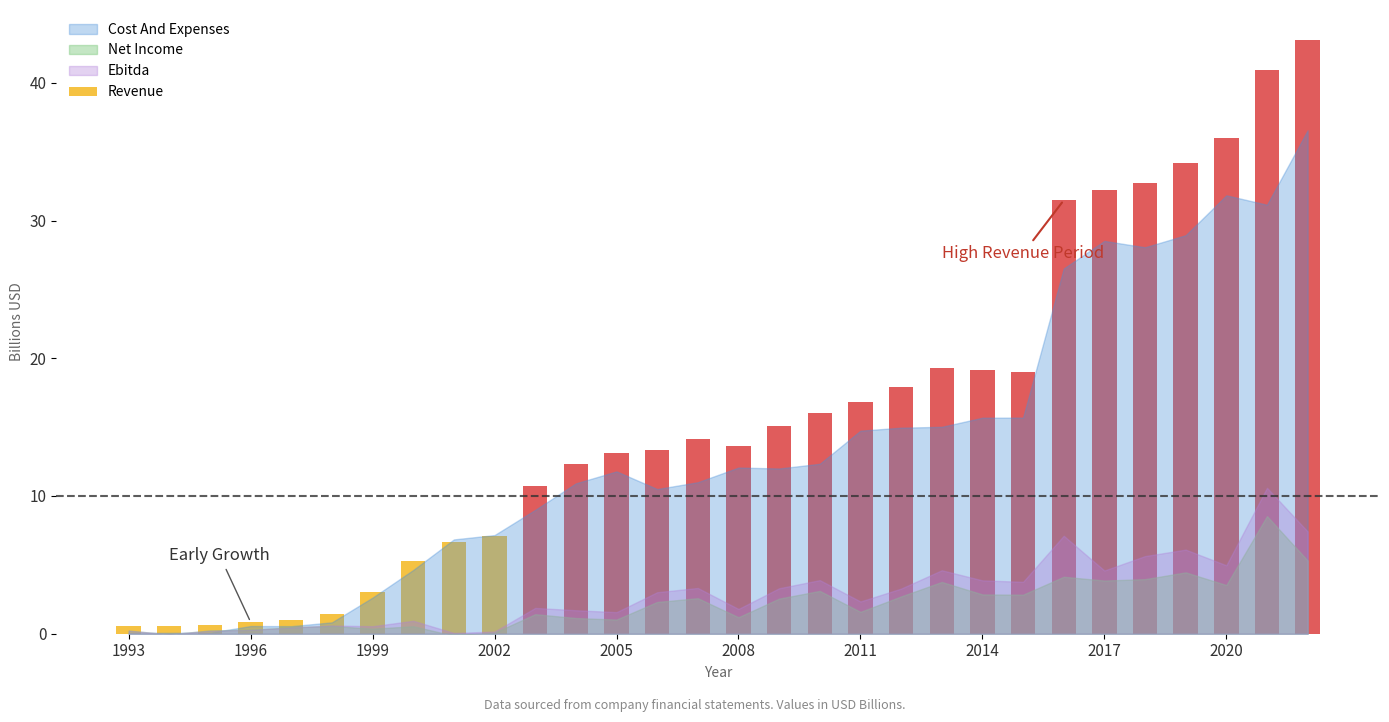

What is the maximum value shown in the chart?

43.1